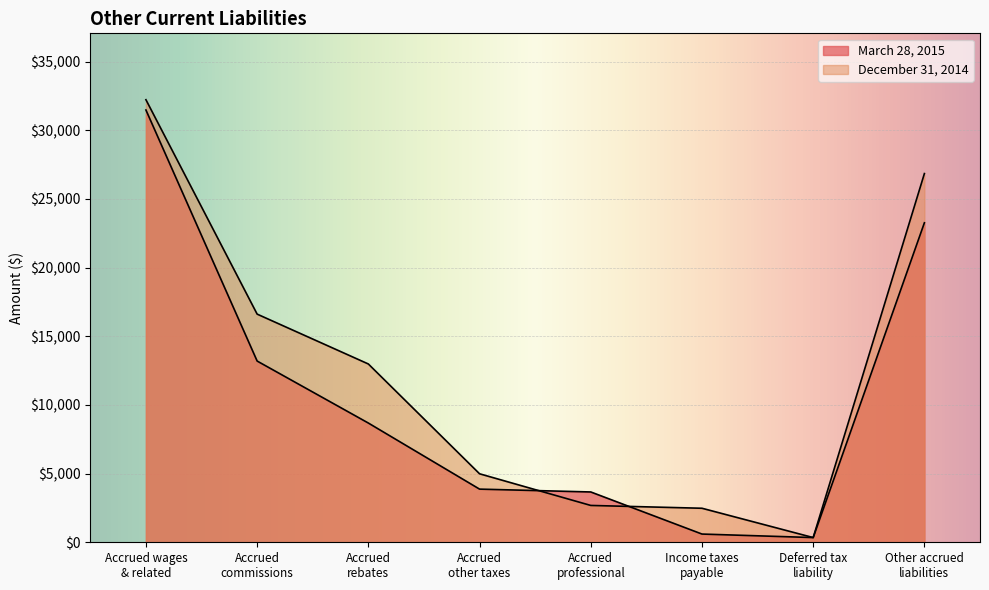

Between Accrued
professional and Accrued
commissions, which is larger?

Accrued
commissions